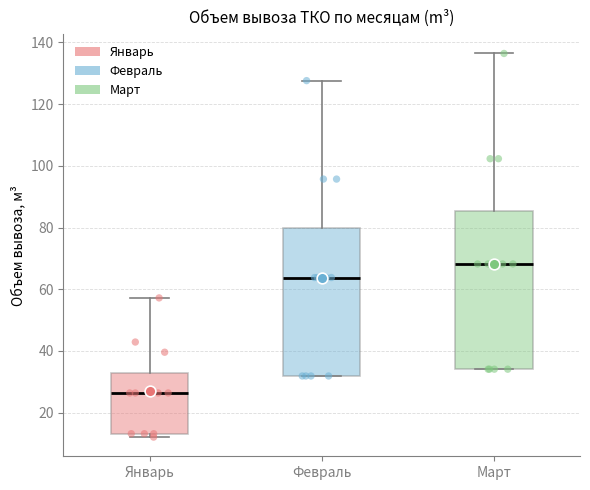

Comparing the boxes themselves (not the whiskers), which one is the tallest?

Март